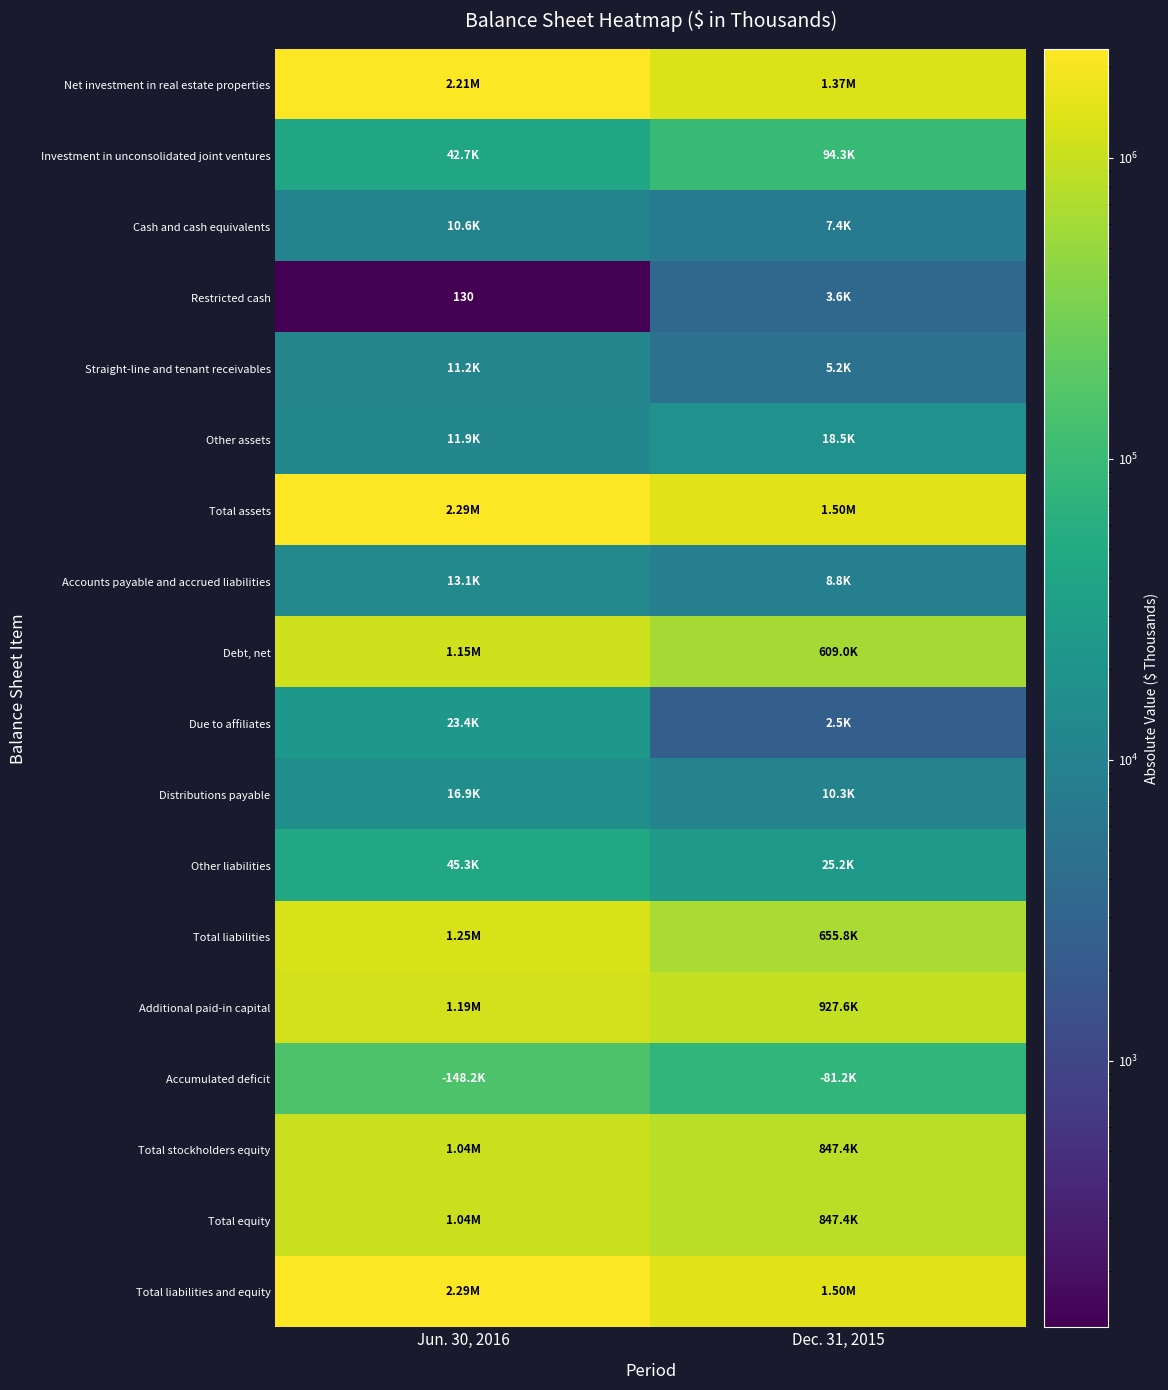

What is the total value across all series at Jun. 30, 2016?

12793285